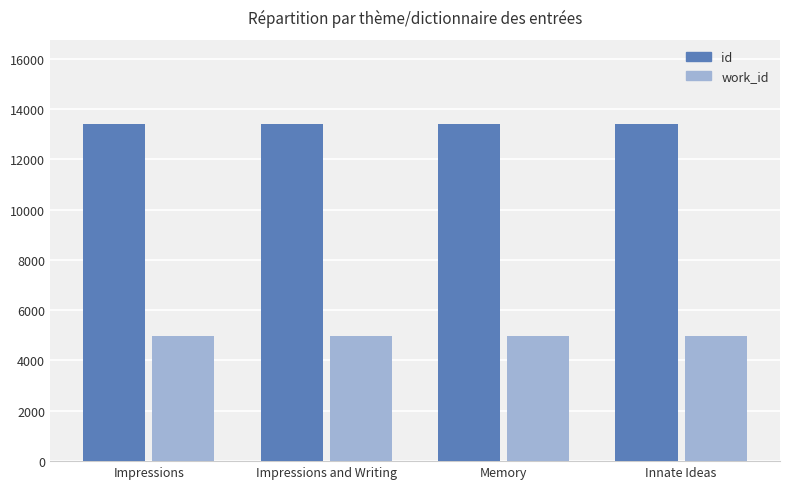

Does the chart contain any negative values?

No